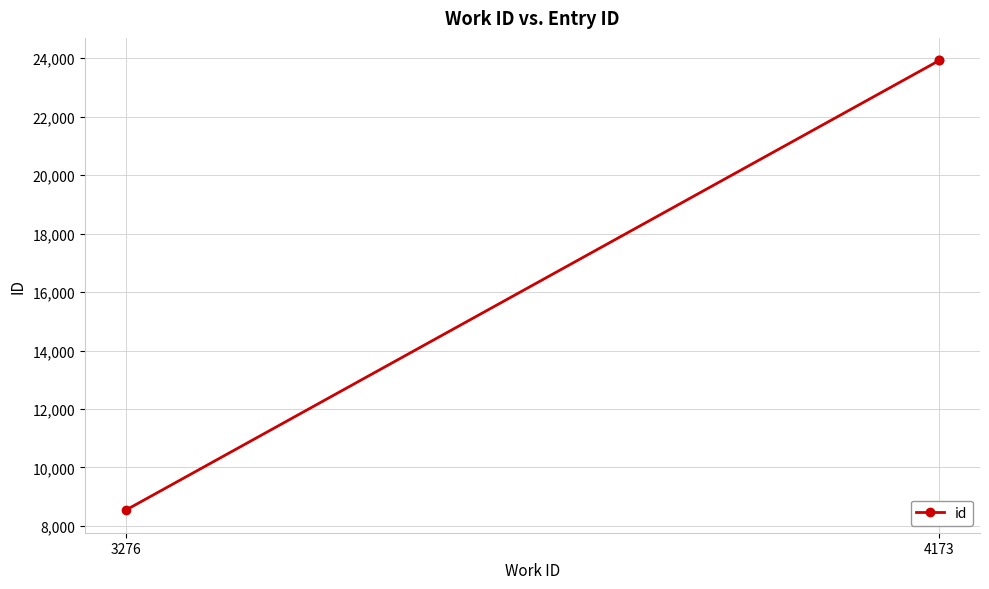

What is the value of the 2nd point from the left?

23921